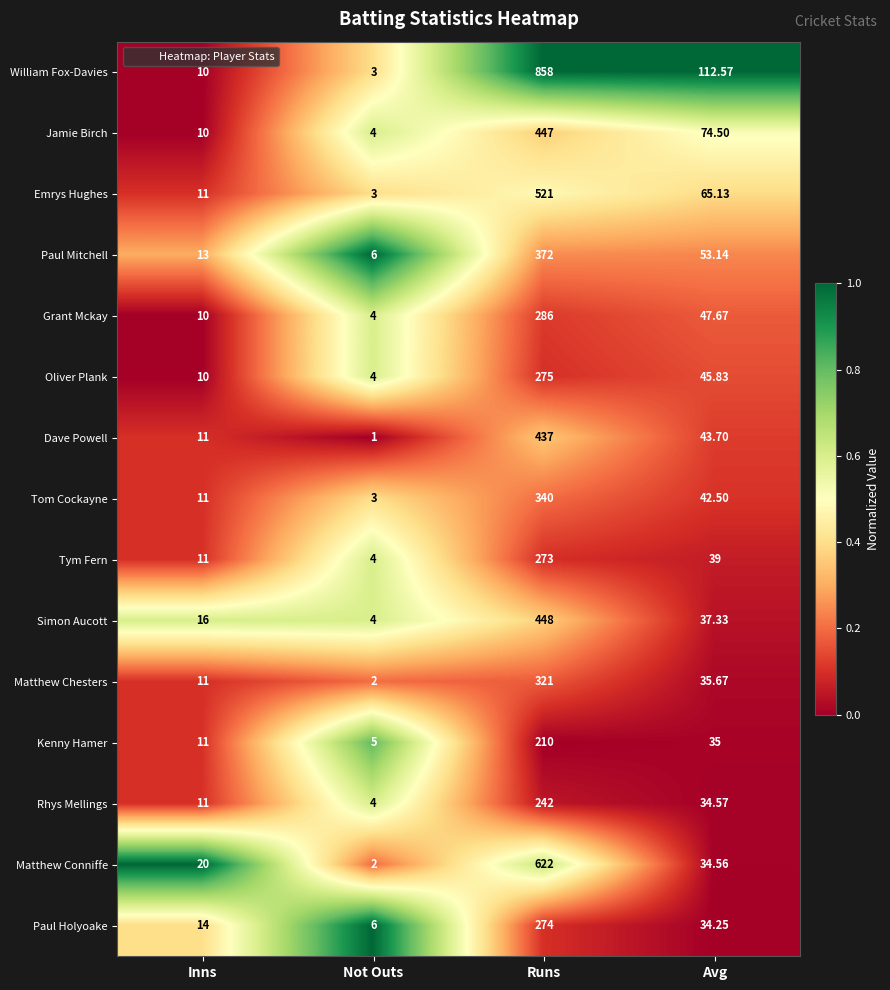

At which label is William Fox-Davies closest to 430?

Avg